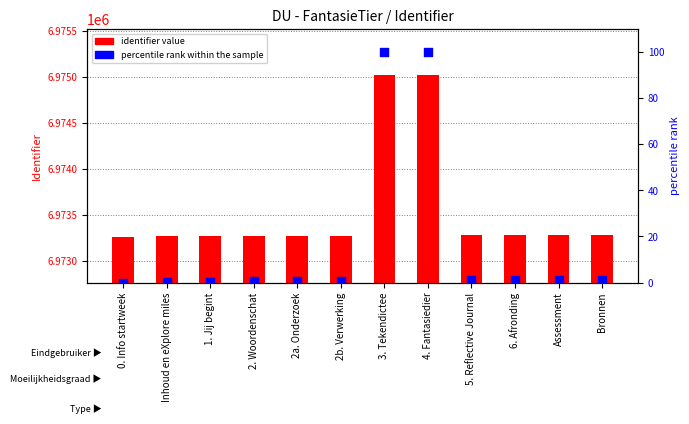

Which series reaches the maximum Y coordinate?

identifier value